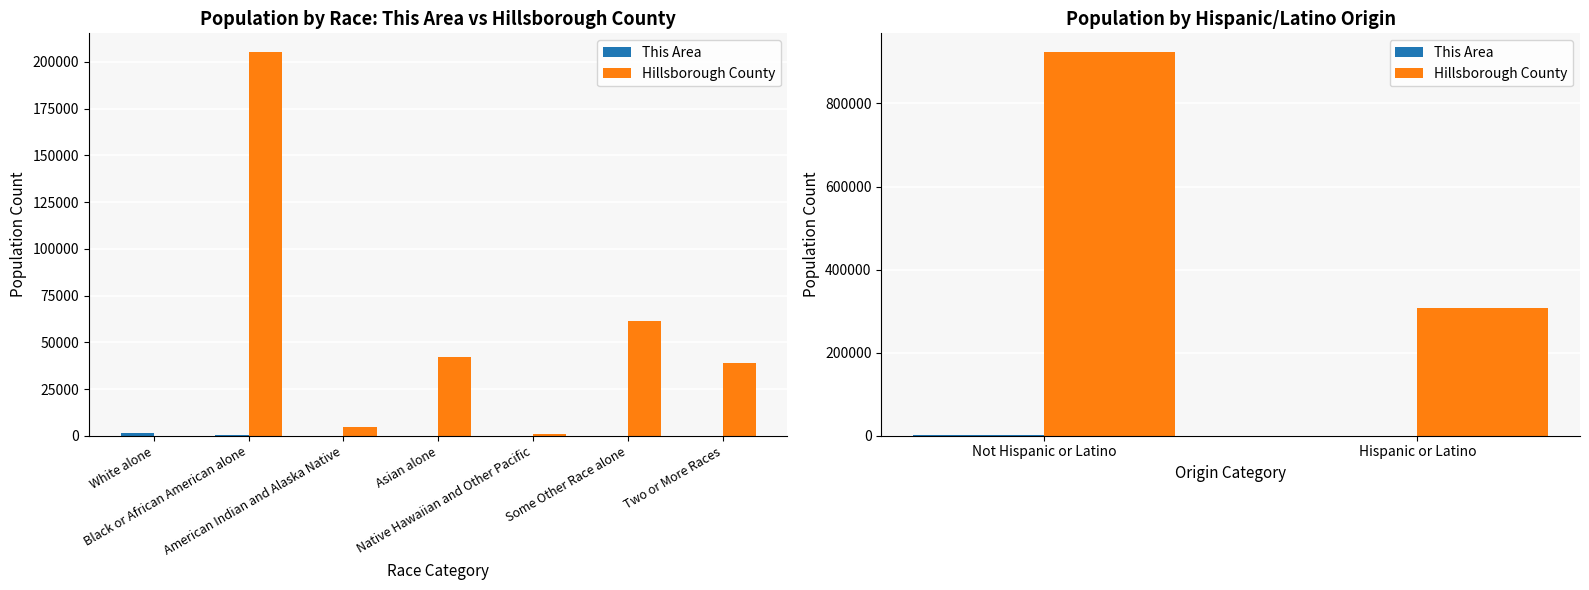

What is the minimum value shown in the chart?

376